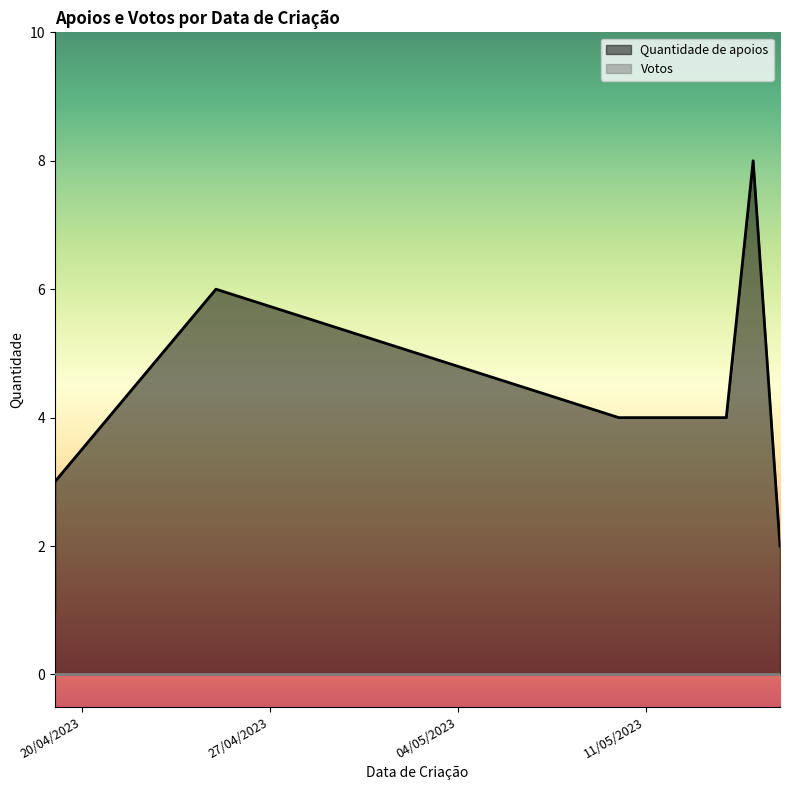

Which has a higher value, 10/05/2023 or 15/05/2023?

15/05/2023